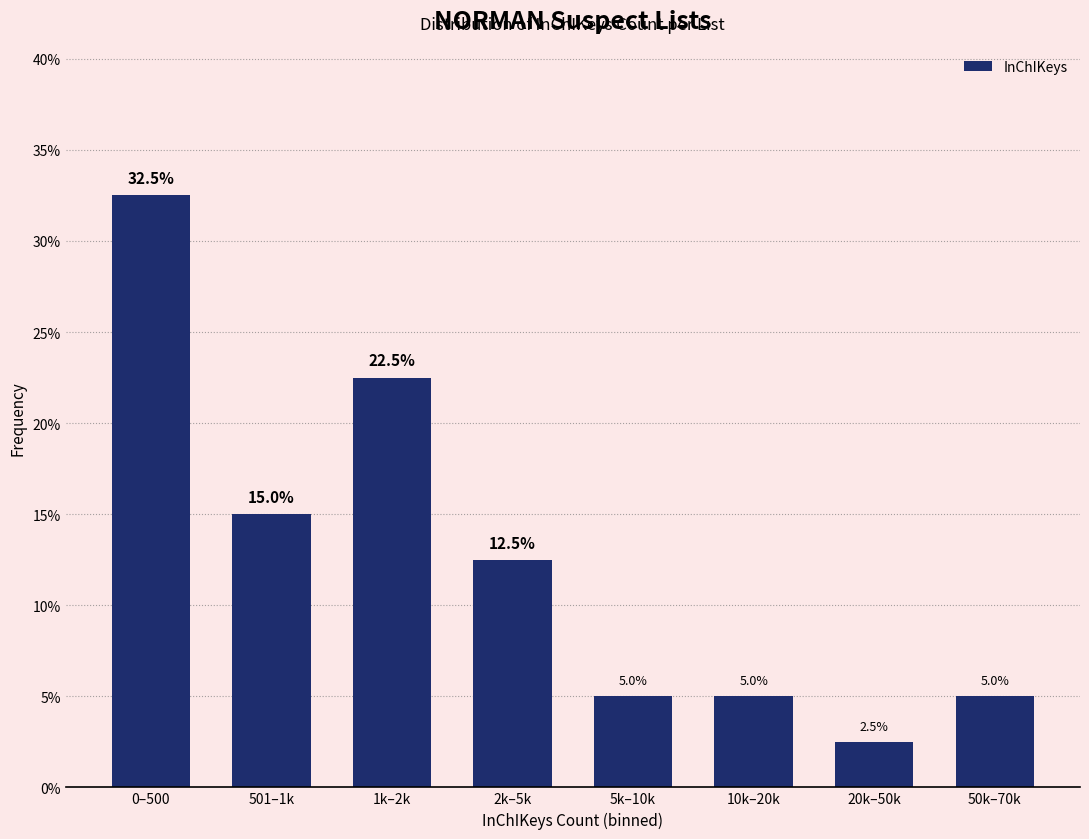

Reading left to right, extract all data points from this chart.

0–500=32.5	501–1k=15.0	1k–2k=22.5	2k–5k=12.5	5k–10k=5.0	10k–20k=5.0	20k–50k=2.5	50k–70k=5.0